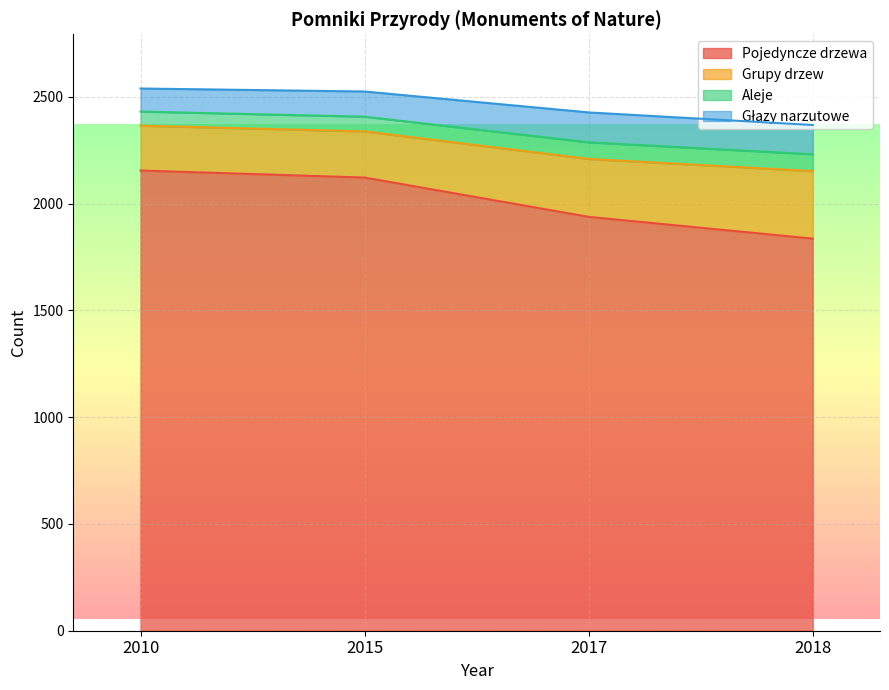

Is it true that Aleje equals 3261 at 2018?

False